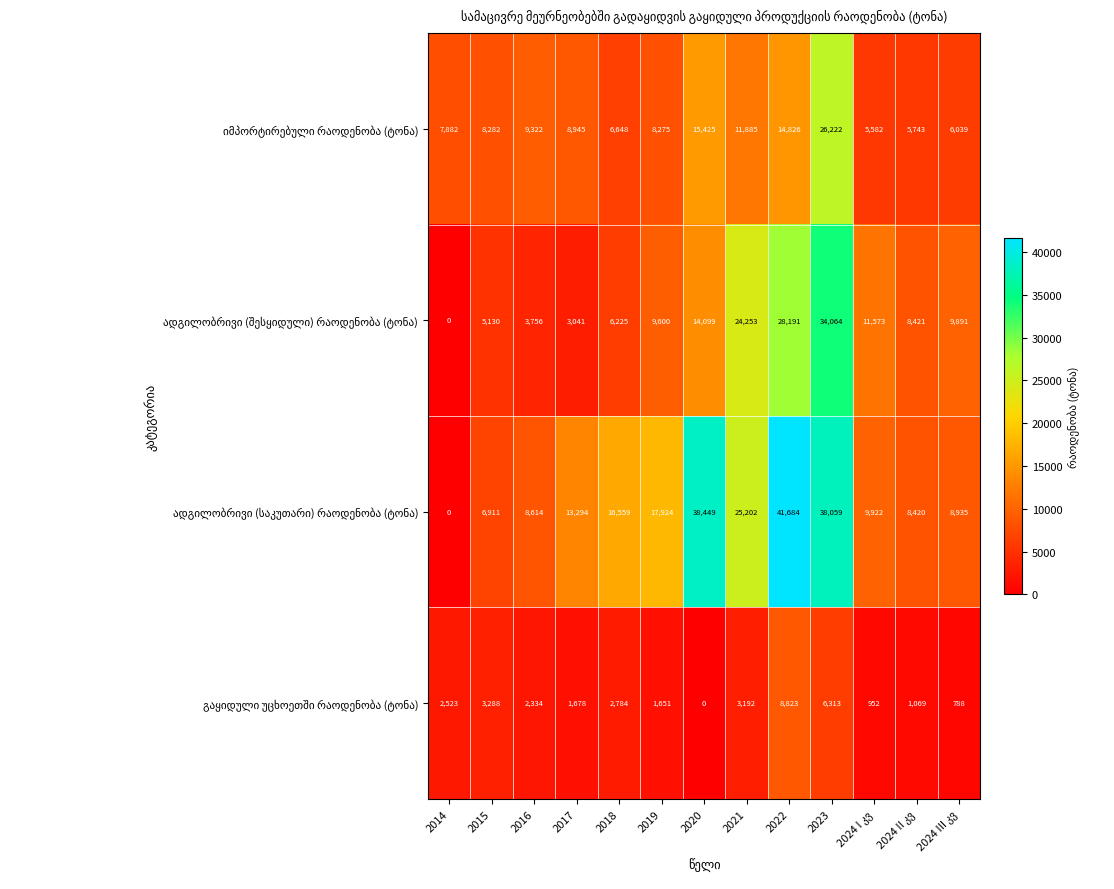

What is the spread (max minus min) of values at 2015?

4994